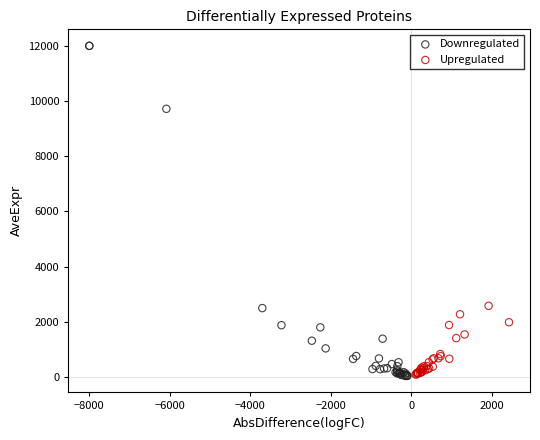

Which series contains the highest Y value?

Downregulated